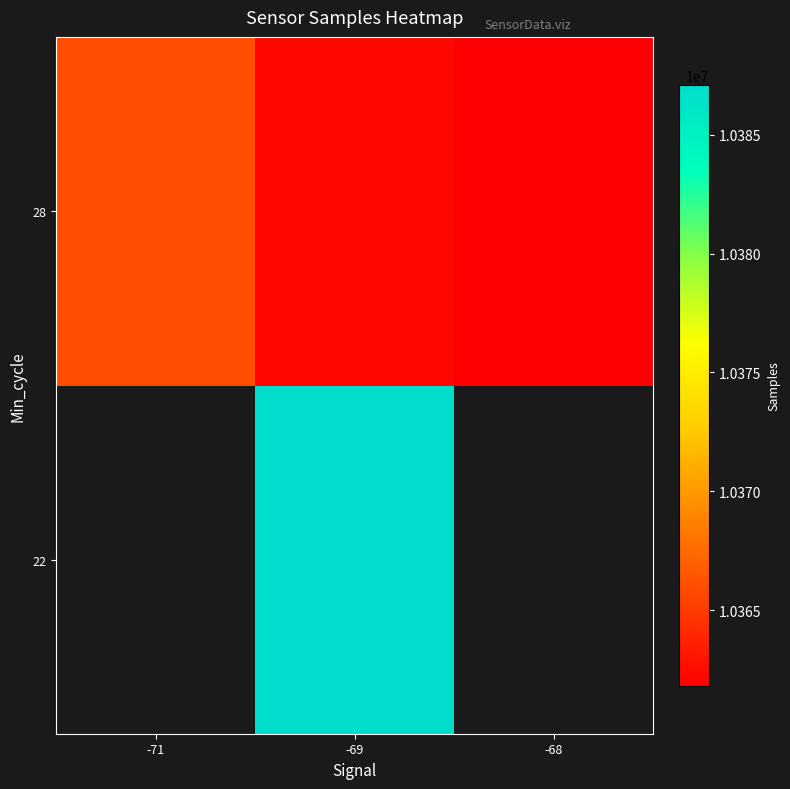

Is the value of 22 at -68 greater than the value of 28 at -69?

No